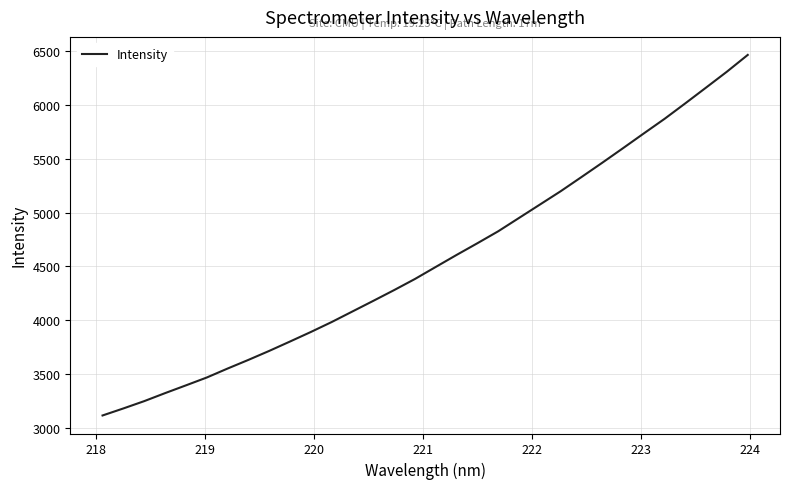

What is the maximum value shown in the chart?

6465.3